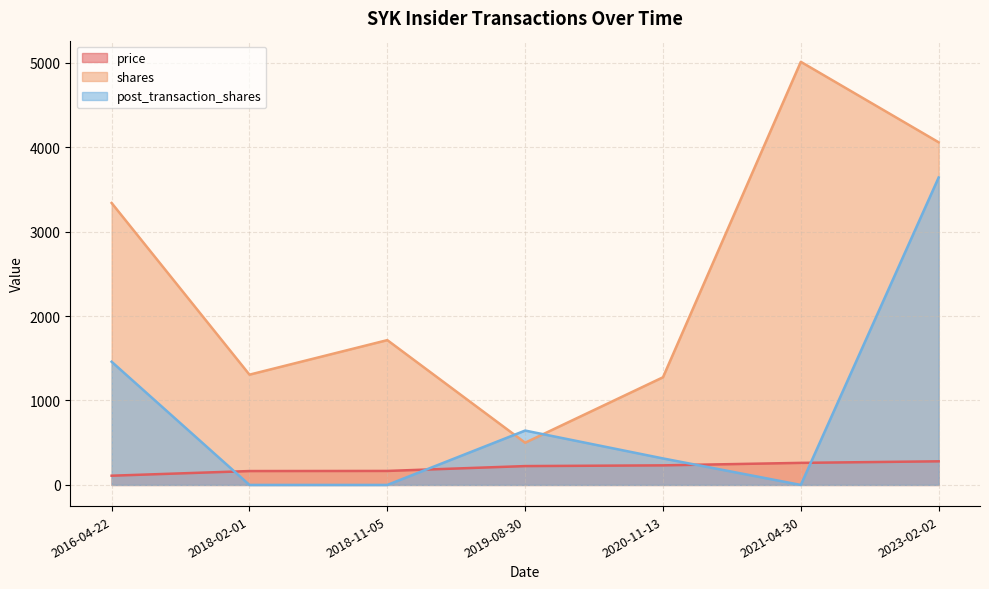

What is the total value across all series at 2018-11-05?

1880.7